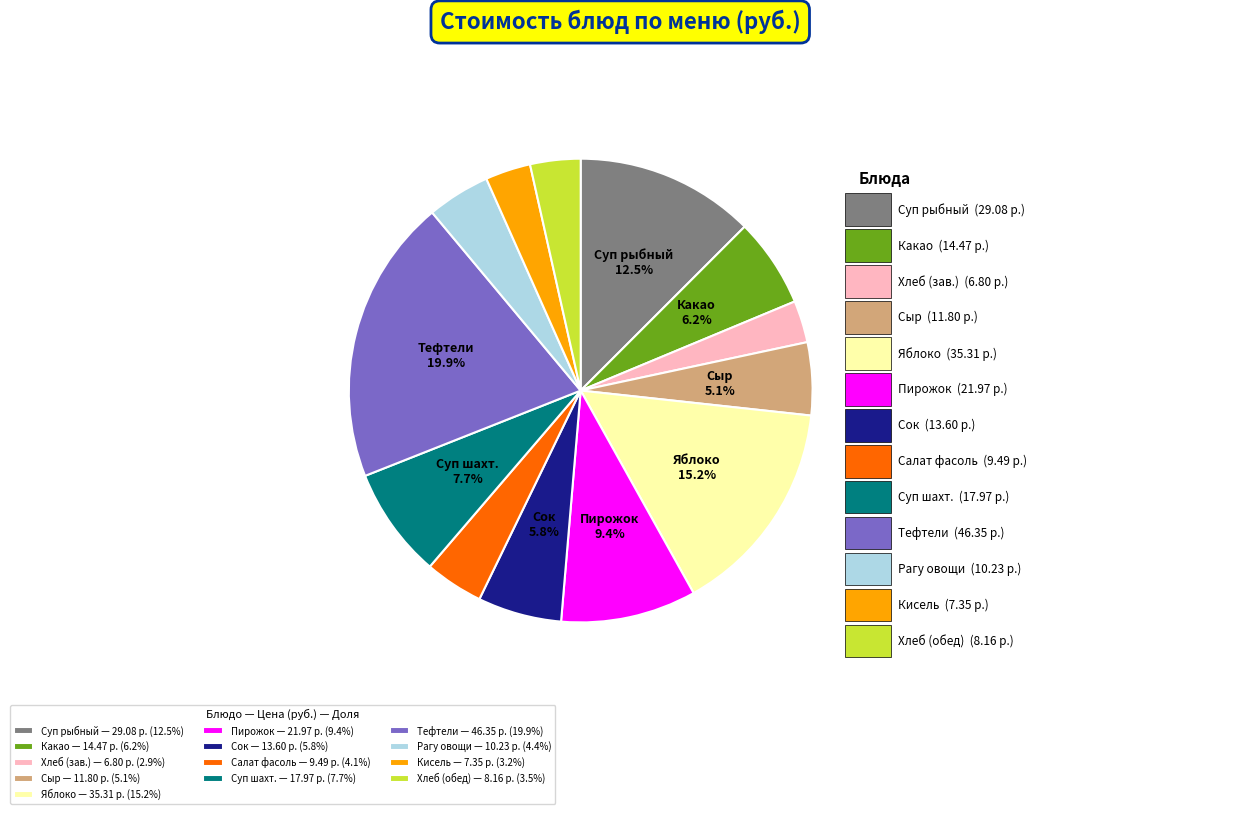

Is the sum of Яблоко and Хлеб (обед) greater than half?

No